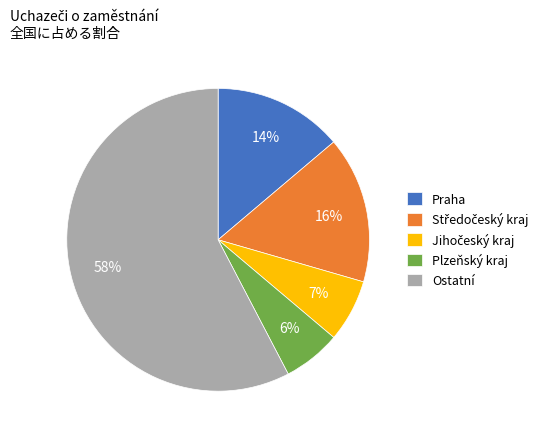

What is the largest slice in the pie chart?

Ostatní